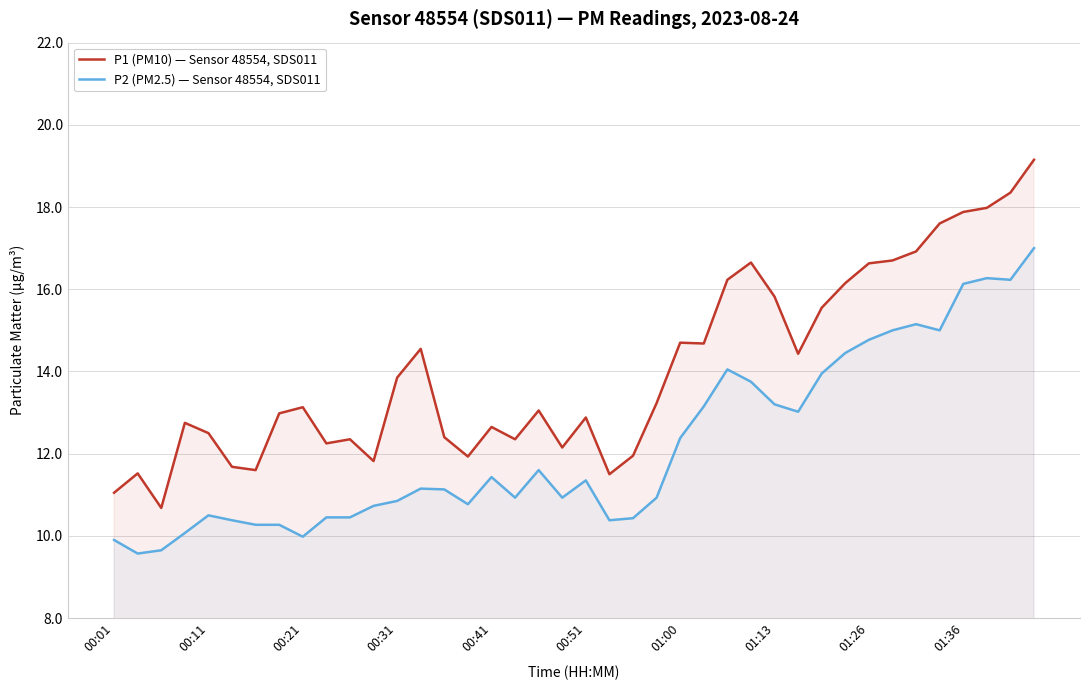

Does the chart have visible grid lines?

Yes